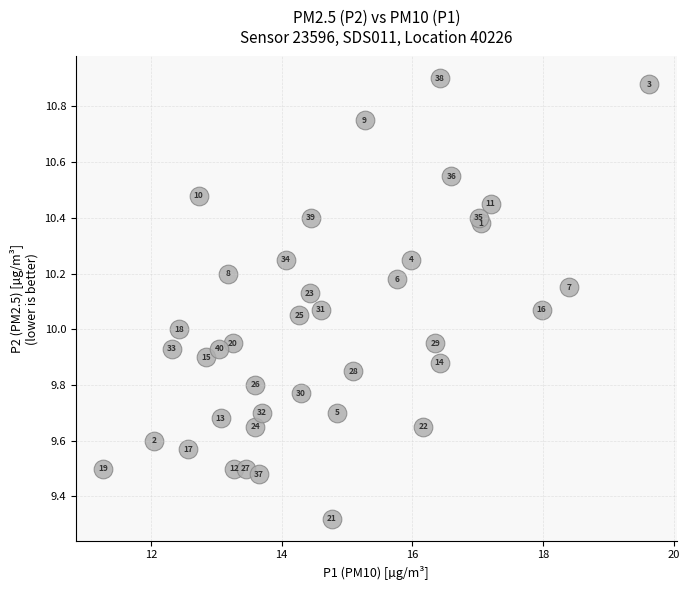

What Y value in the scatter plot is closest to 10?

10.0